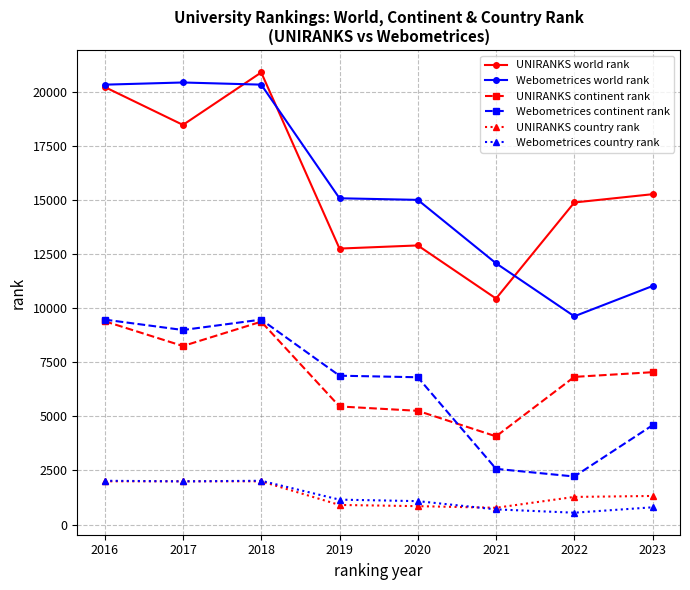

What is the maximum value for Webometrices continent rank?

9473